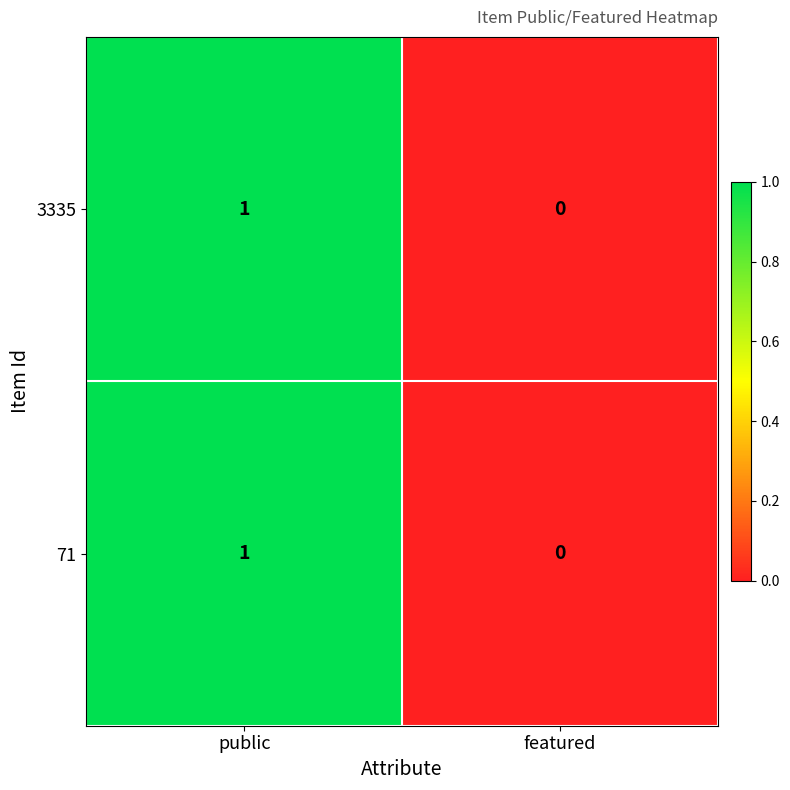

List the labels in order of 3335 value, largest first.

public, featured